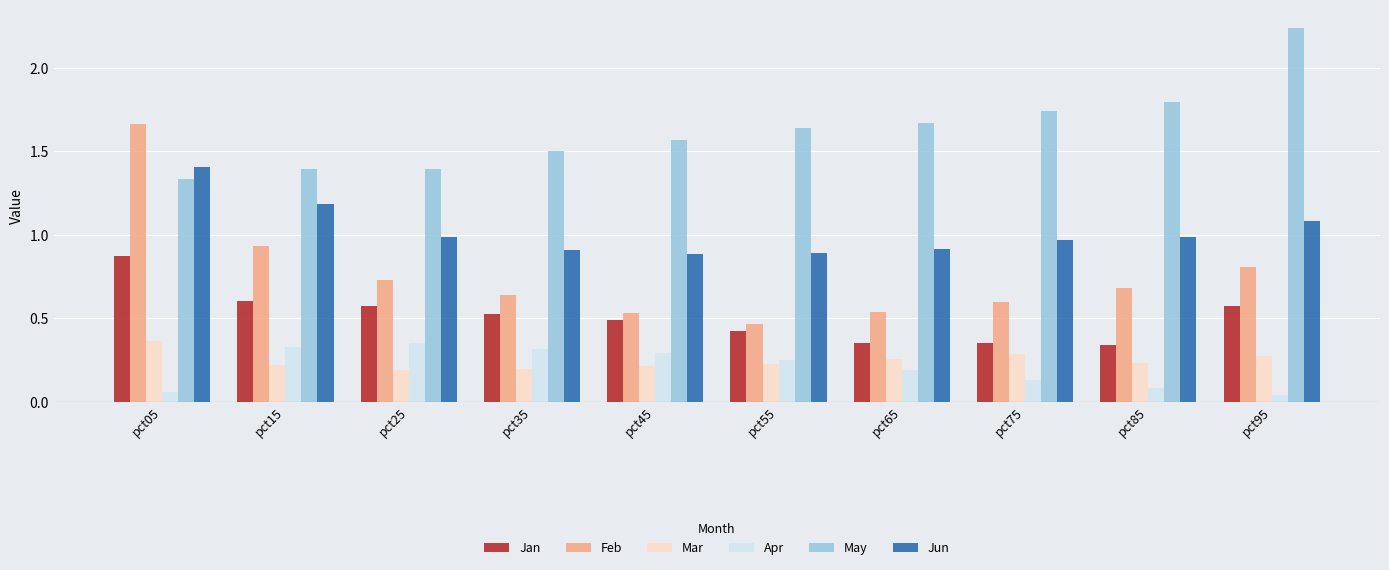

The Apr series shows 0.3 at pct45. True or false?

True